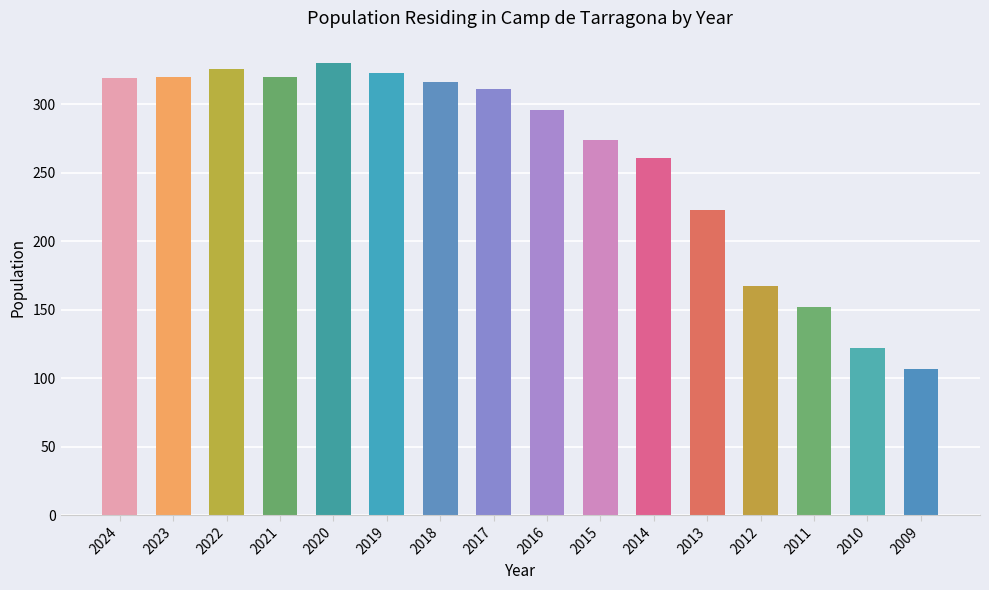

At which label does the data first exceed 311?

2024